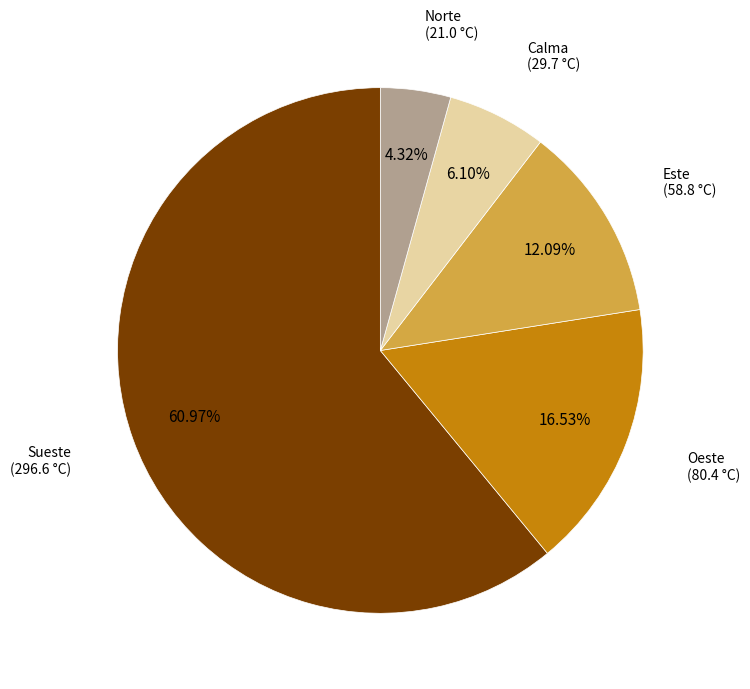

Is there a majority slice in this chart?

Yes